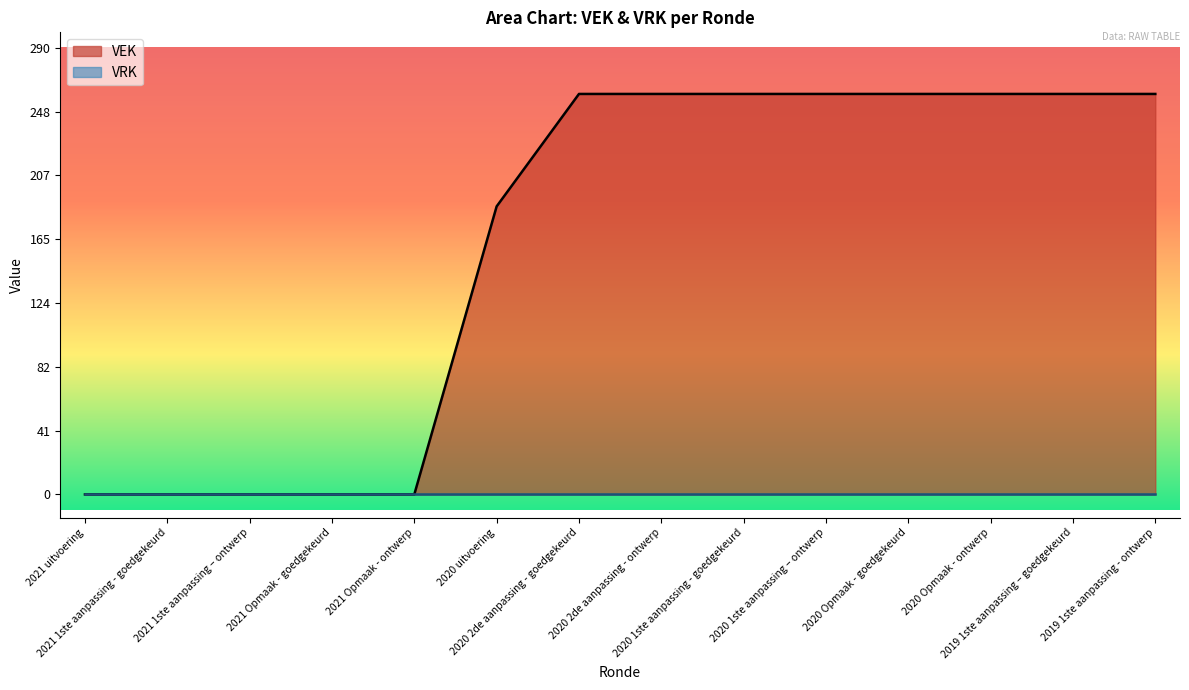

Count the number of categories in the chart.

14